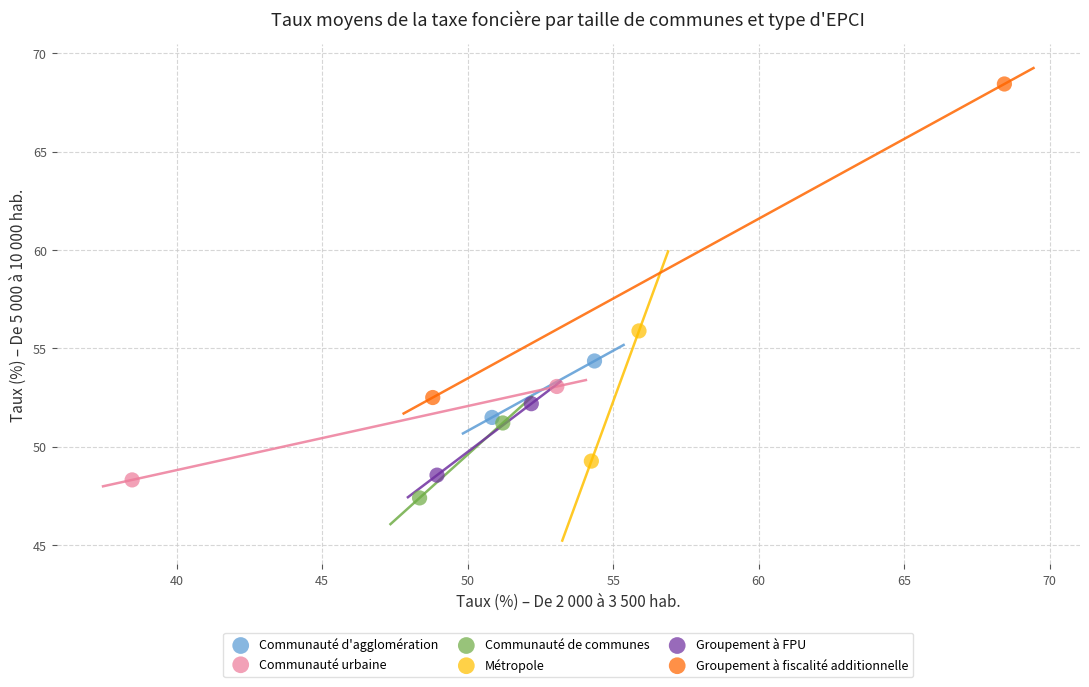

Which series has the widest spread of Y values?

Groupement à fiscalité additionnelle